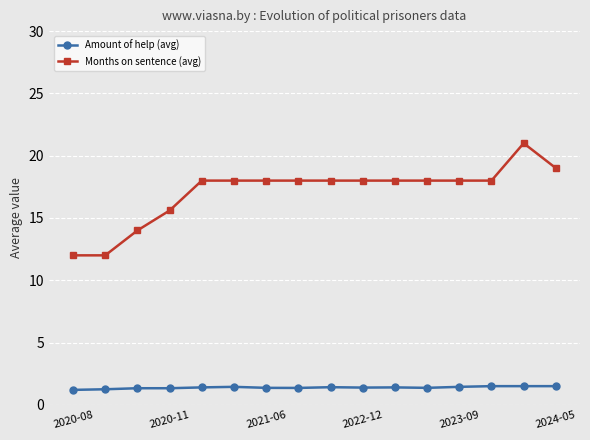

What is the average value of the Months on sentence (avg) series?

17.1